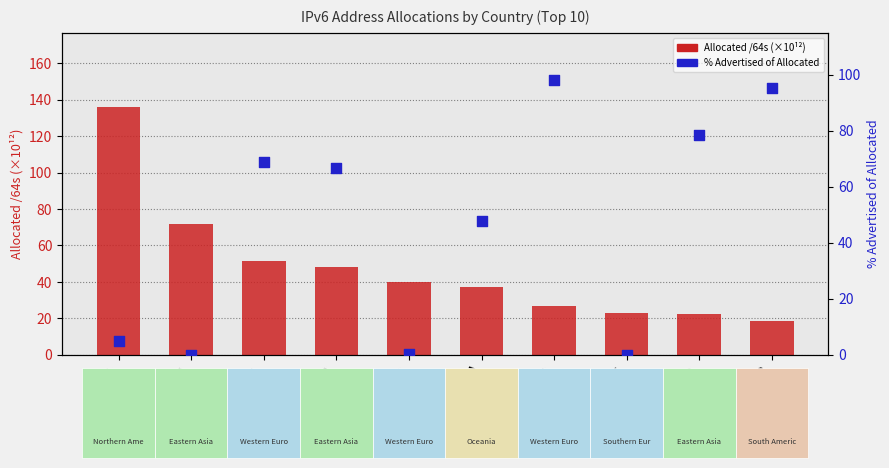

At how many categories does at least one series exceed 128?

1